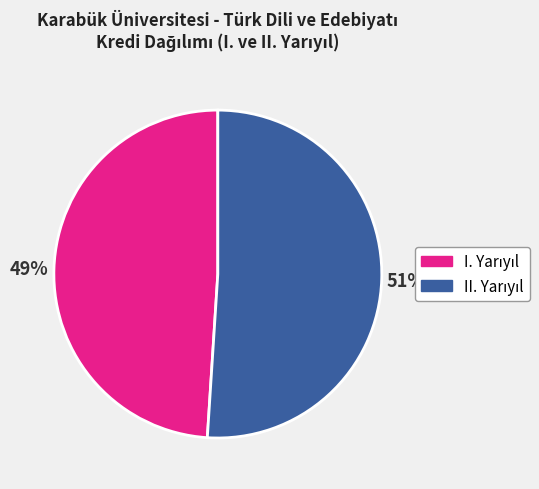

Is there a majority slice in this chart?

Yes